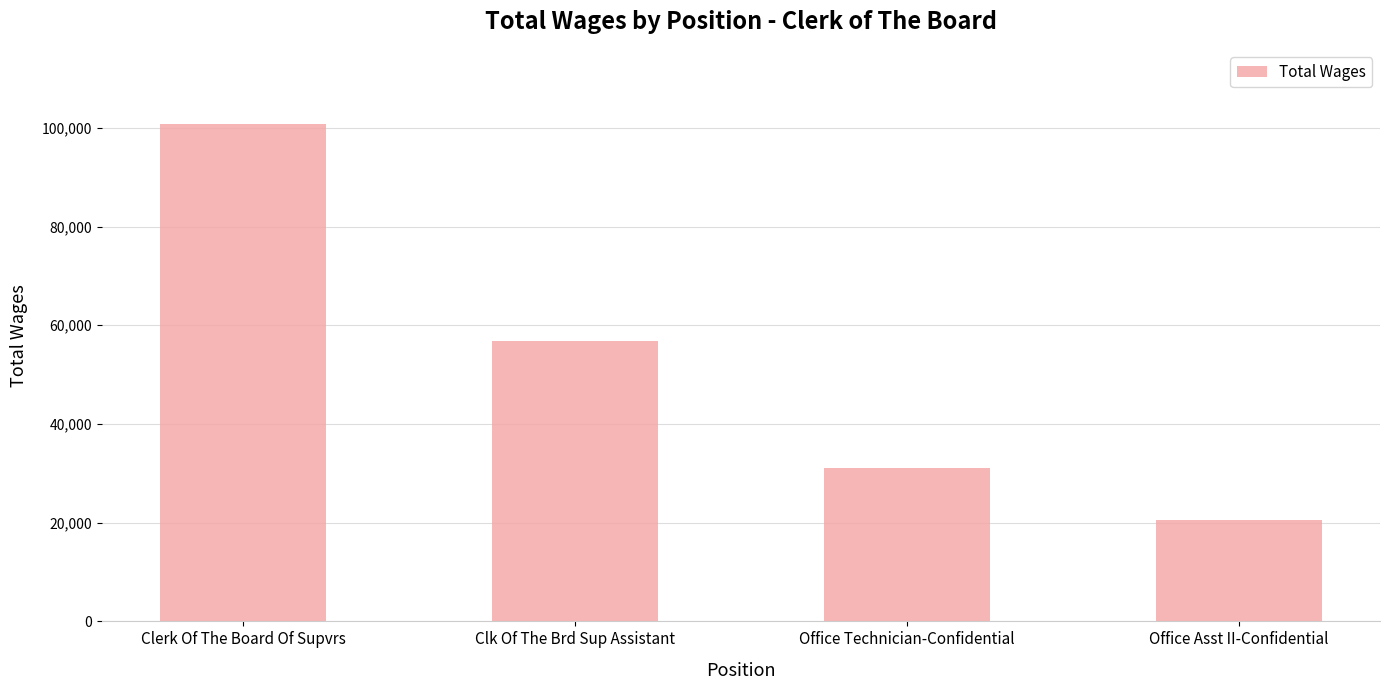

How many values are between 31067 and 100711?

3